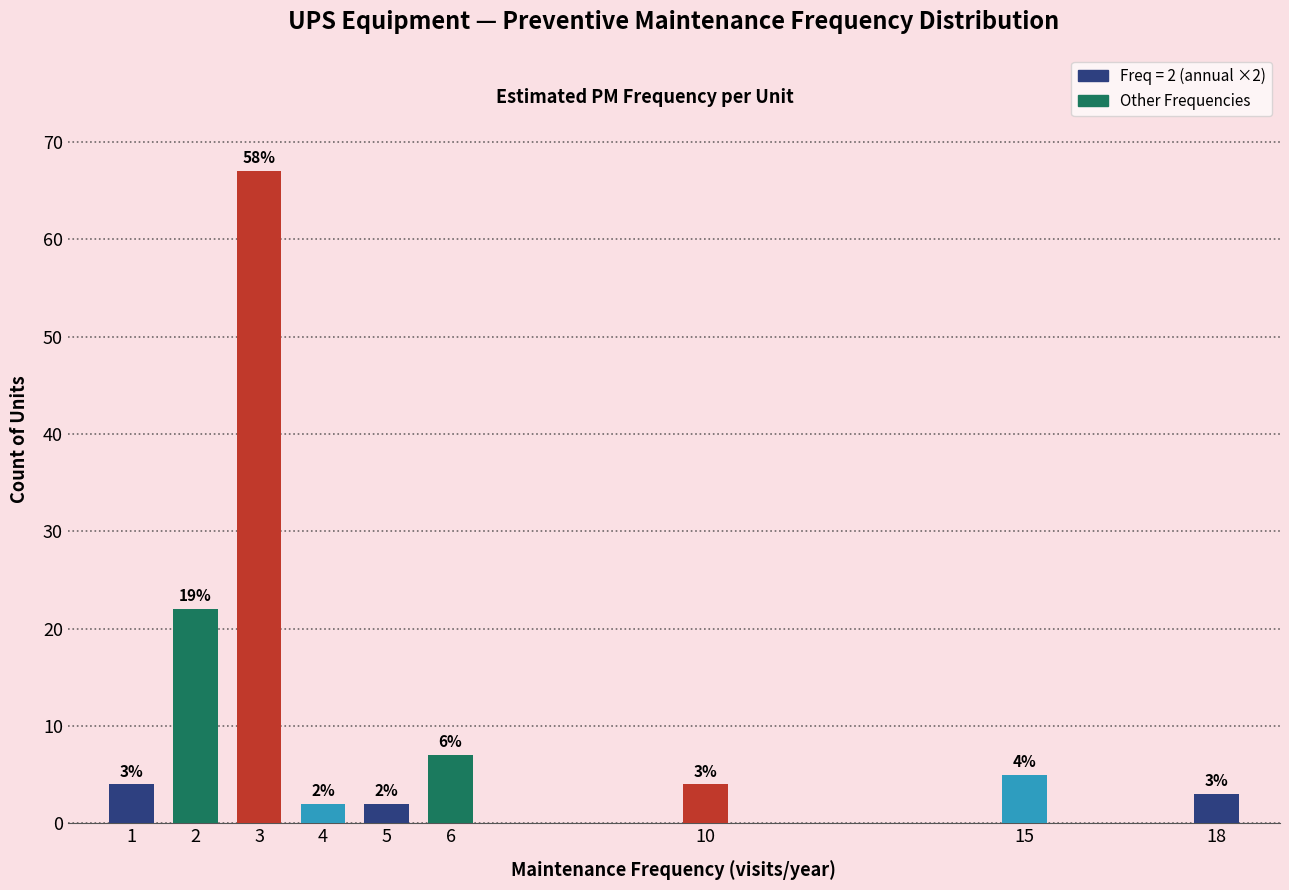

Reading right to left, what are all the values shown in this chart?

18=3	15=5	10=4	6=7	5=2	4=2	3=67	2=22	1=4